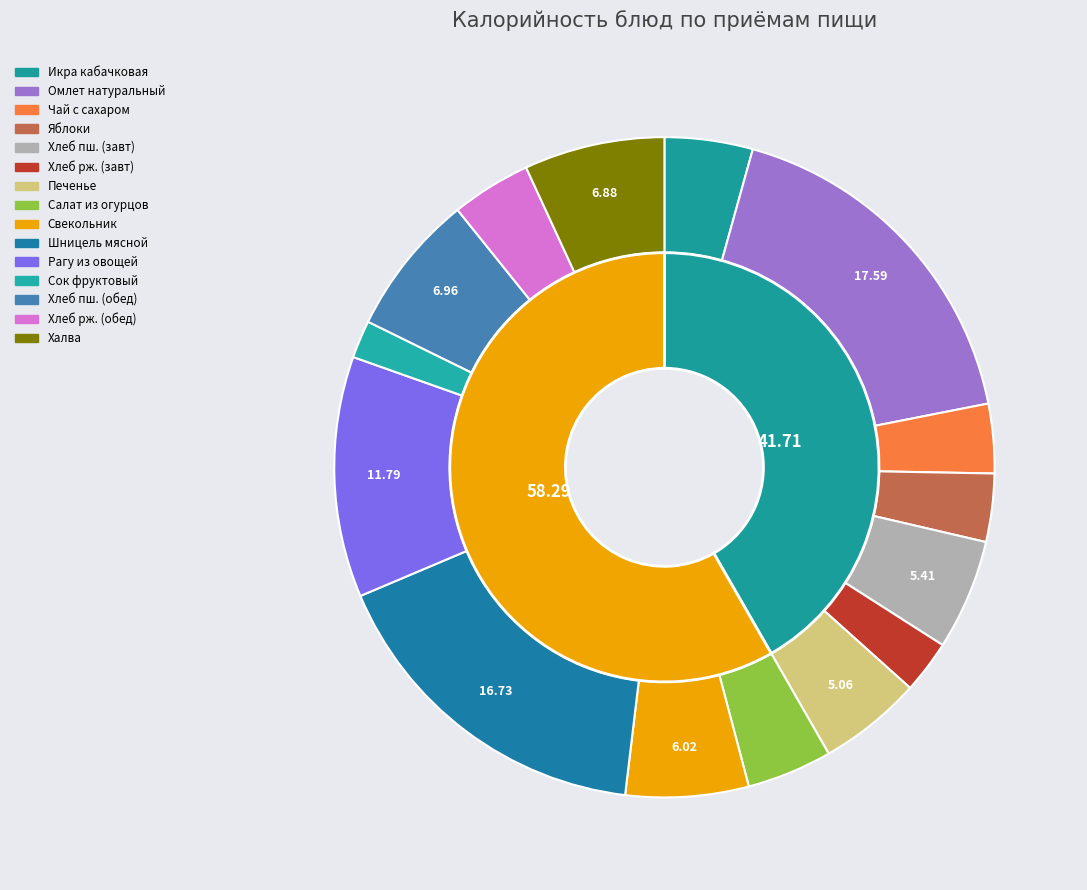

To the nearest percent, what portion does Хлеб ржано-пшеничный (завтрак) represent?

3%